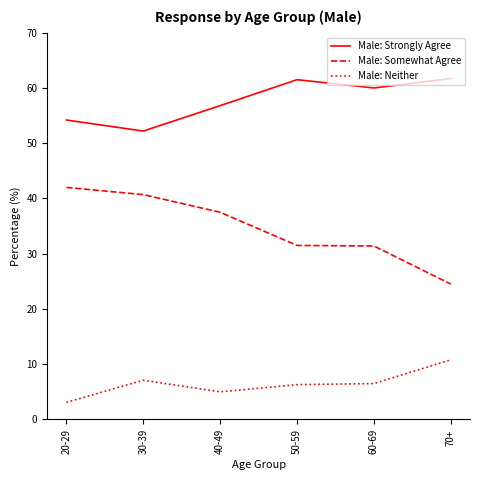

At 30-39, list the series in order from largest to smallest.

Male: Strongly Agree, Male: Somewhat Agree, Male: Neither